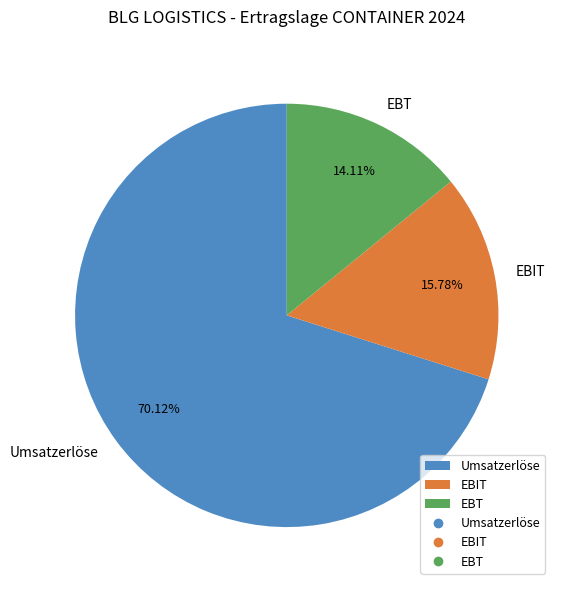

How many segments does this pie chart have?

3